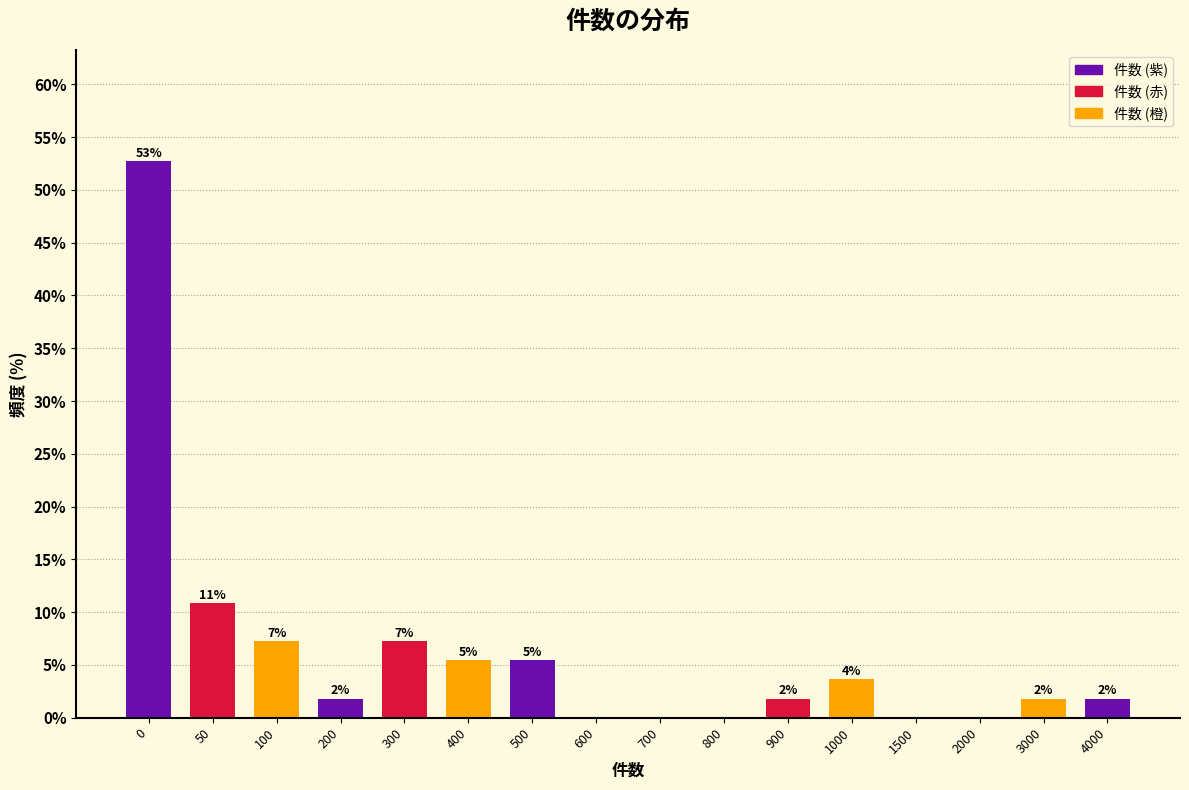

Are the bars horizontal?

No